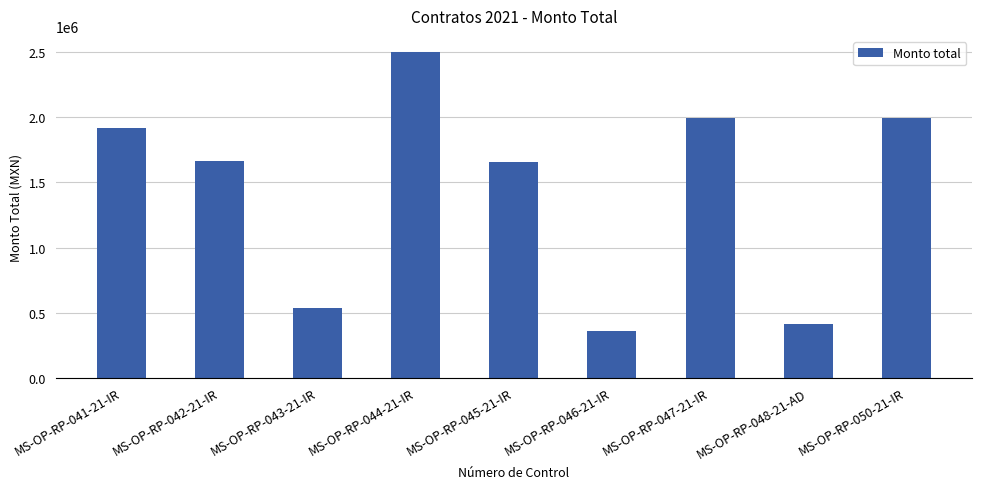

Approximately how many times larger is the value at MS-OP-RP-045-21-IR compared to MS-OP-RP-048-21-AD?

4.0